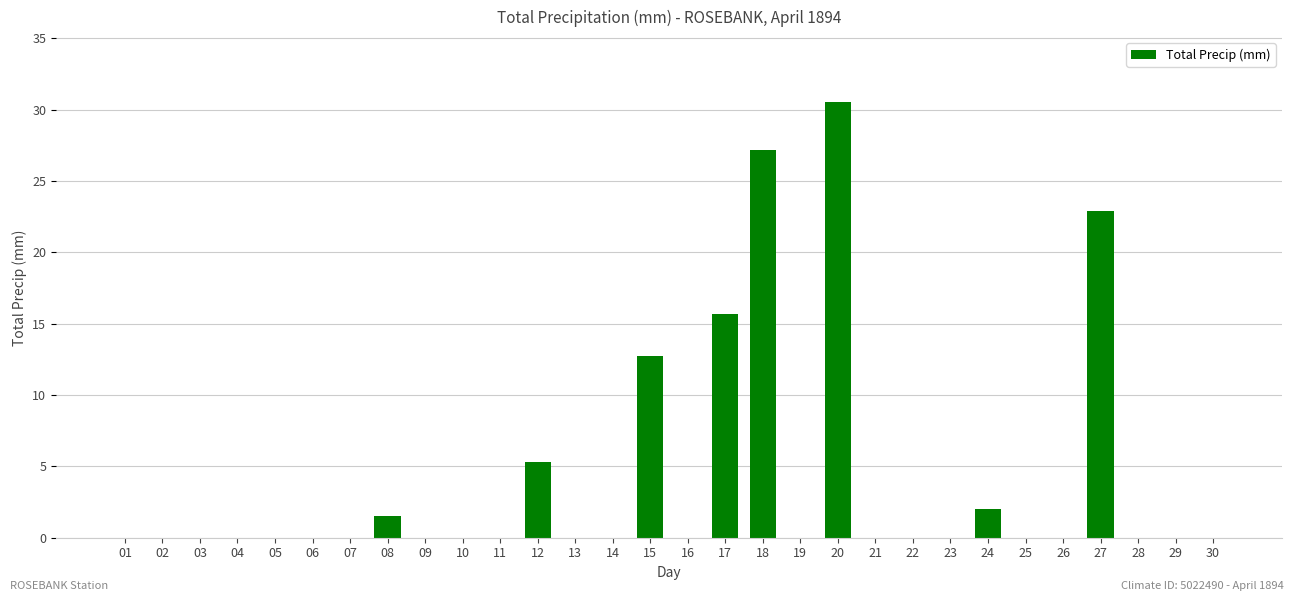

True or false: the data shows -20.2 at 21.

False